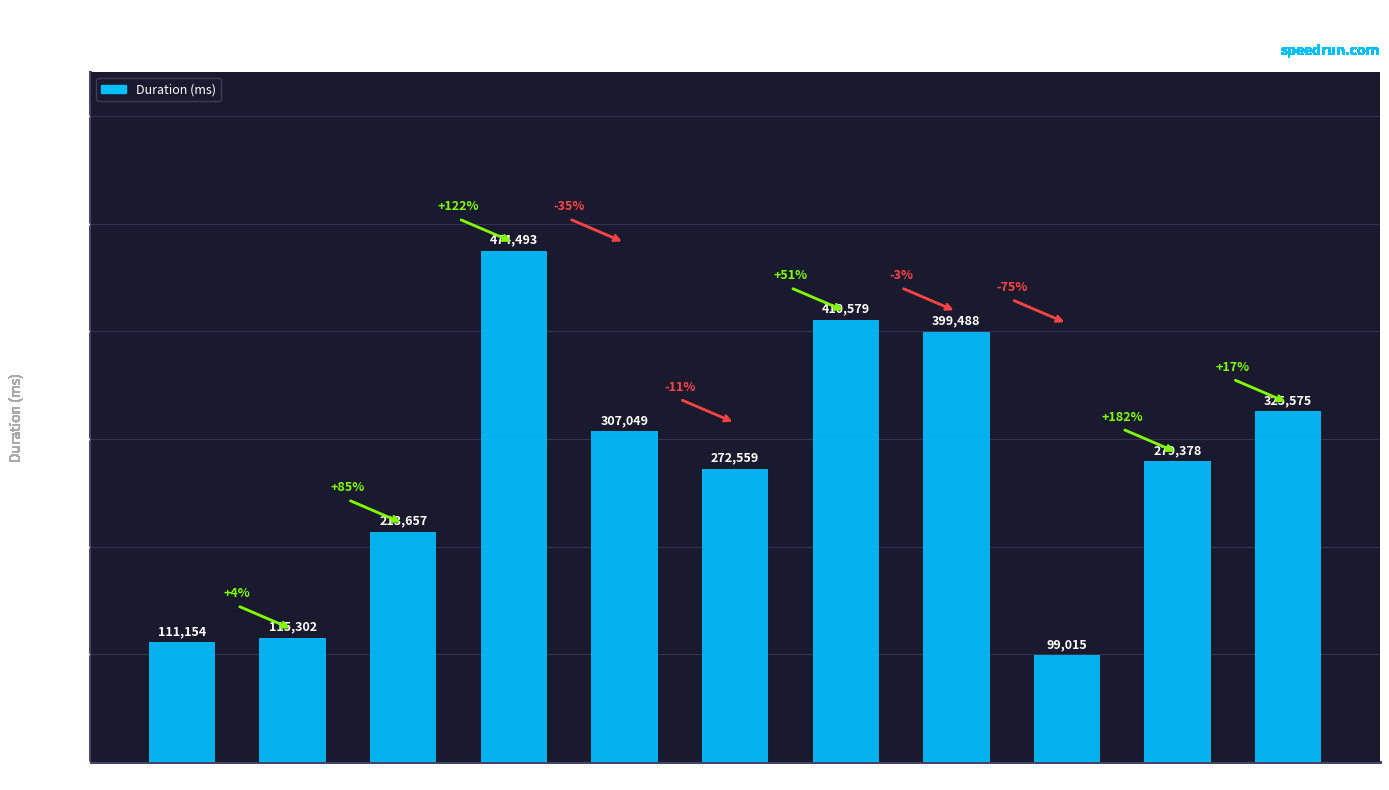

What is the change in value from Ropeburn to Kate?

+6819